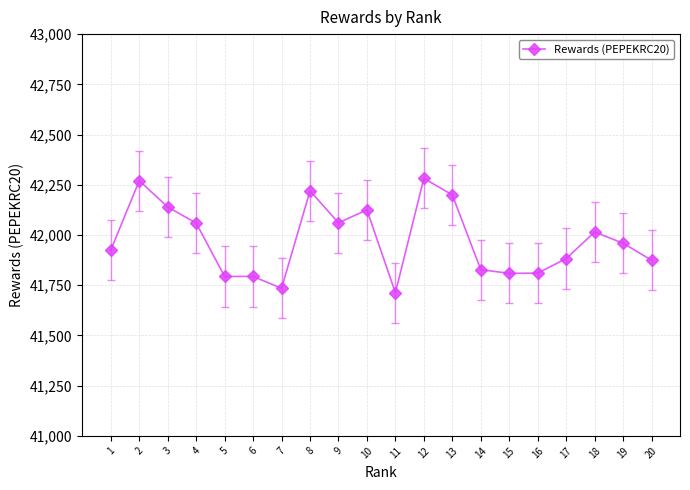

Between 19 and 9, which is larger?

9